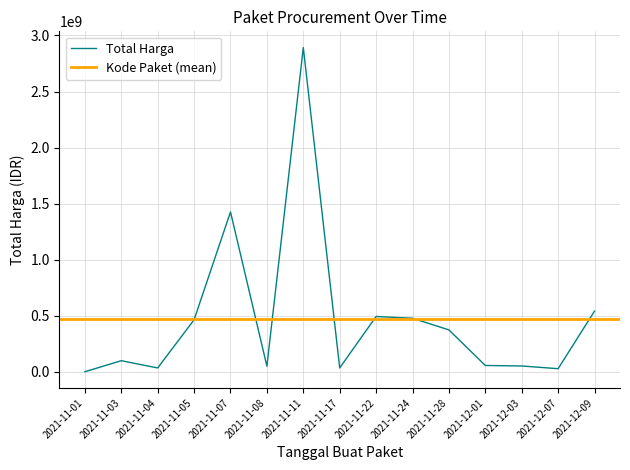

Reading left to right, what are all the values shown in this chart?

2021-11-01=333600	2021-11-03=98772570	2021-11-04=34000000	2021-11-05=464002100	2021-11-07=1425867900	2021-11-08=49730040	2021-11-11=2892122000	2021-11-17=34292000	2021-11-22=493000000	2021-11-24=477600000	2021-11-28=373404000	2021-12-01=56152800	2021-12-03=51601000	2021-12-07=27412000	2021-12-09=541071000